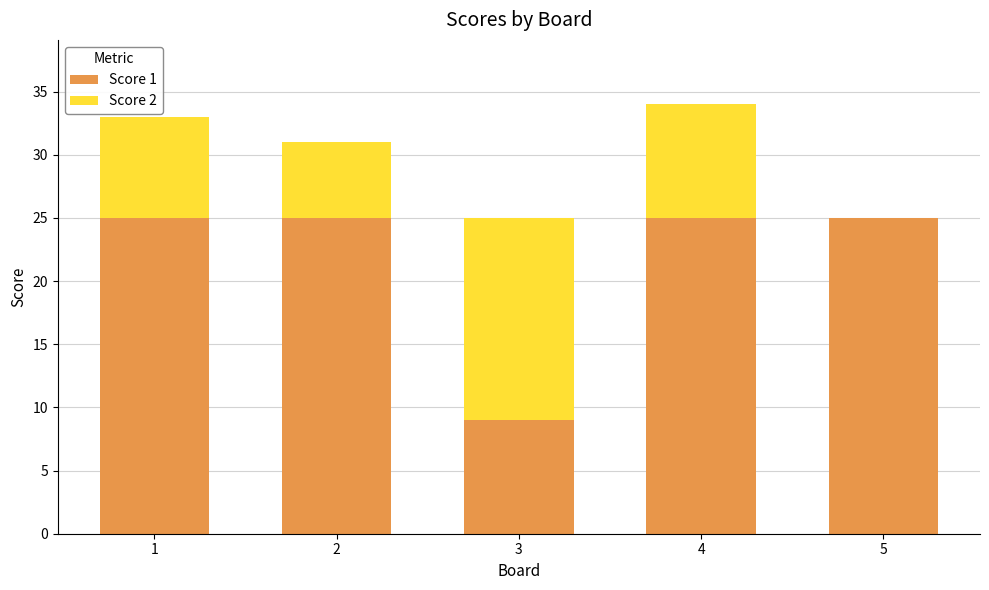

What is the total value across all series at 3?

25